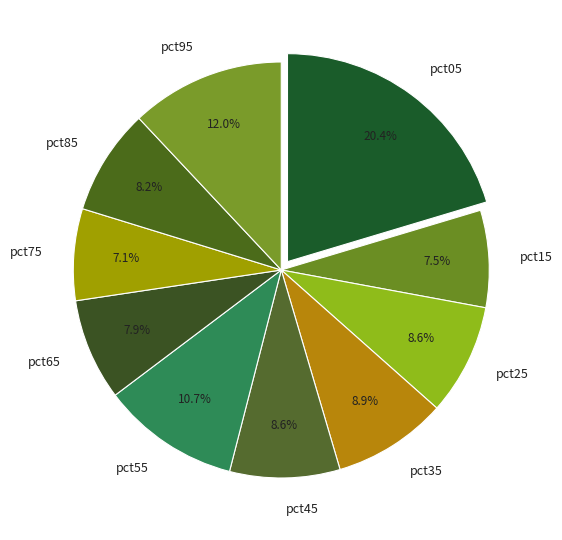

Is the sum of pct65 and pct15 greater than half?

No